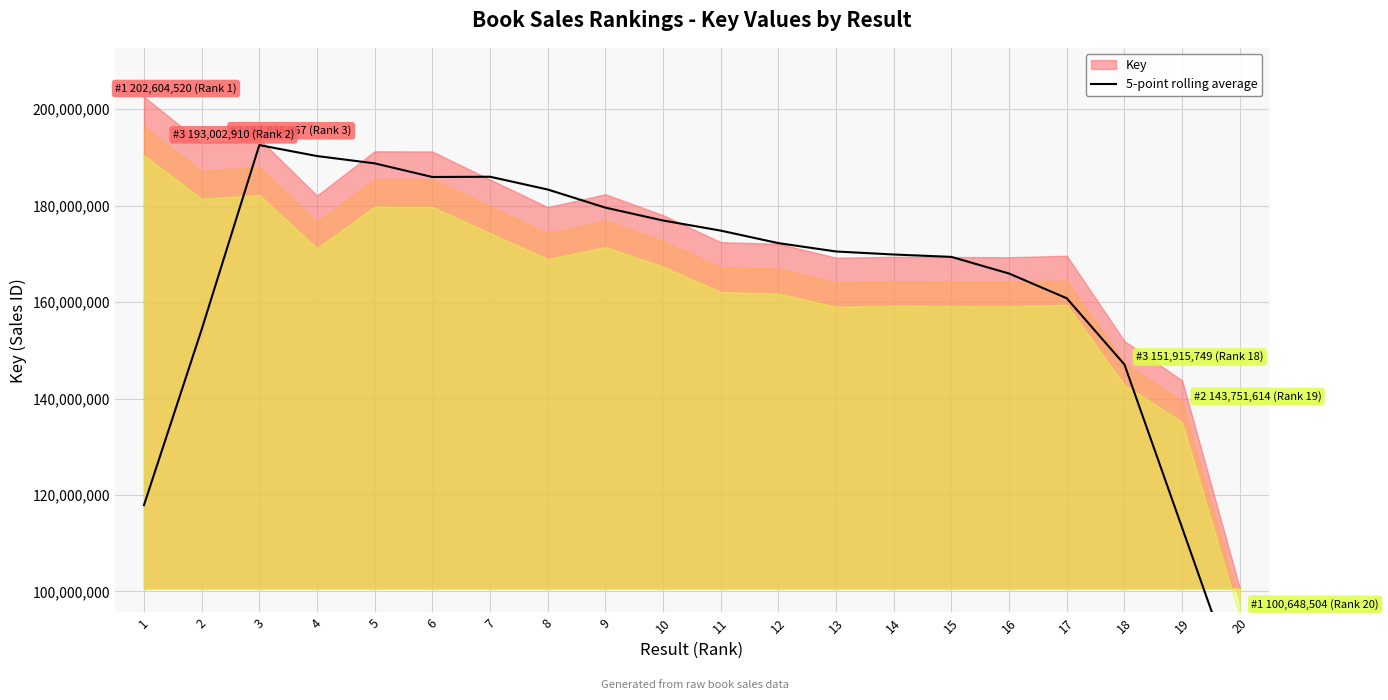

Reading left to right, what are all the values shown in this chart?

117889099.4	154307454.4	192563035.8	190288732.4	188773080.2	185944155.0	185998946.4	183348407.0	179588229.8	176921685.2	174822457.2	172227296.6	170493431.0	169868522.0	169371840.0	165915529.6	160787866.6	147046391.0	113184876.6	79263173.4